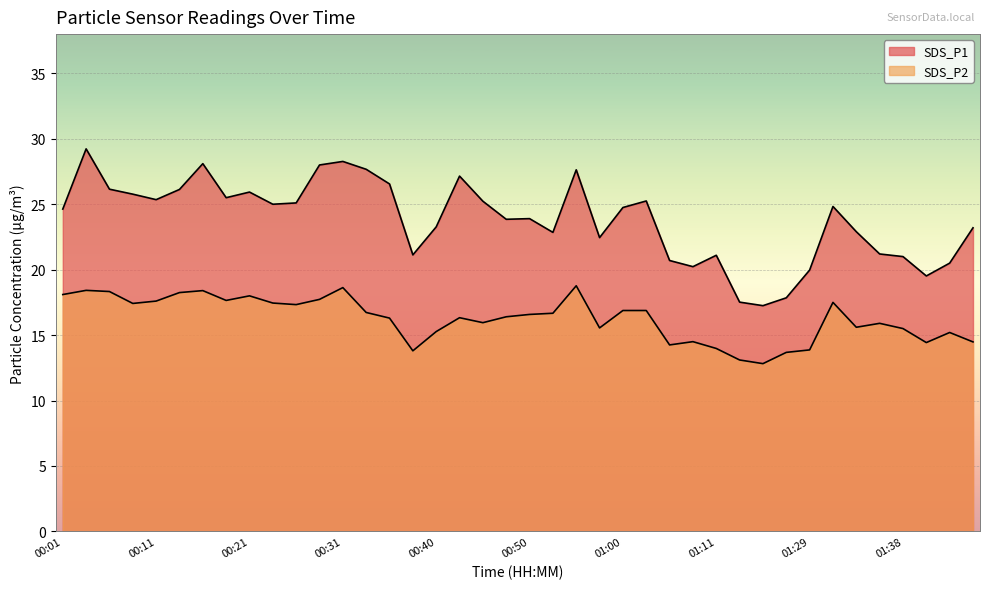

What is the highest value of the SDS_P2 series?

18.8